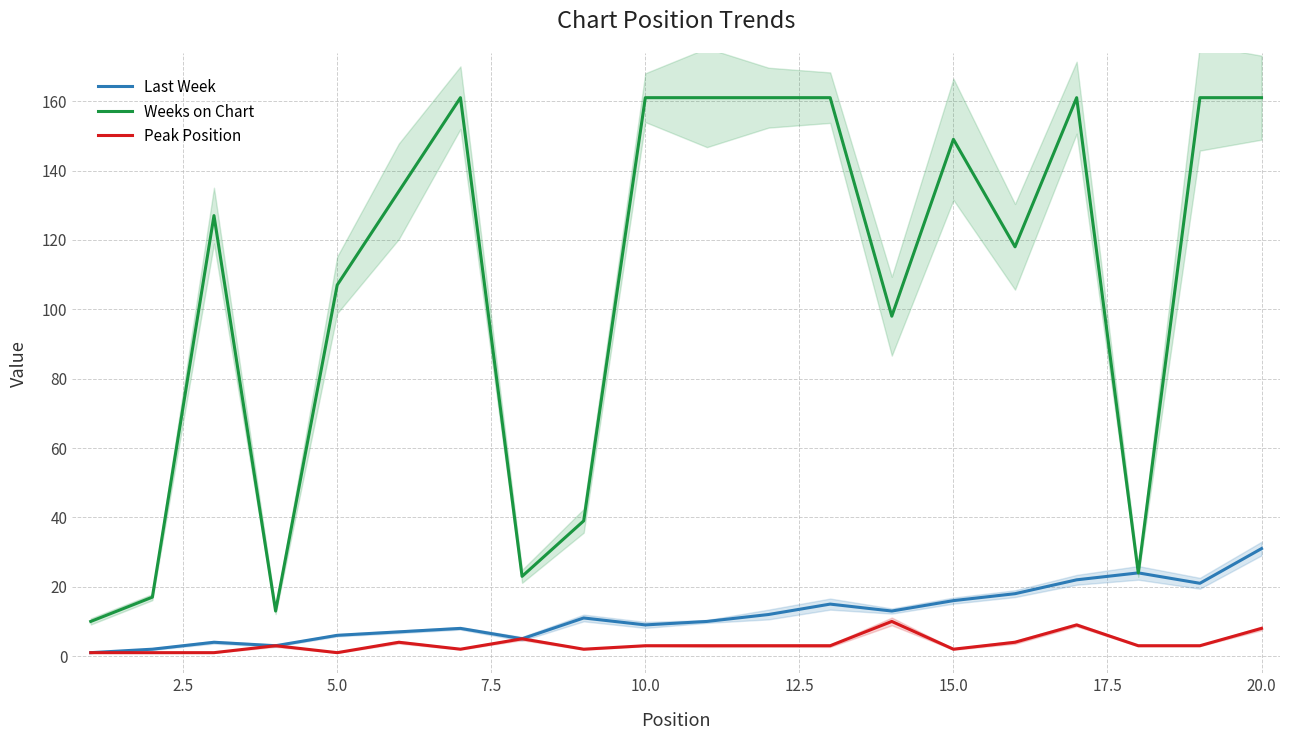

What is the difference between the maximum and second lowest values in the Last Week series?

29